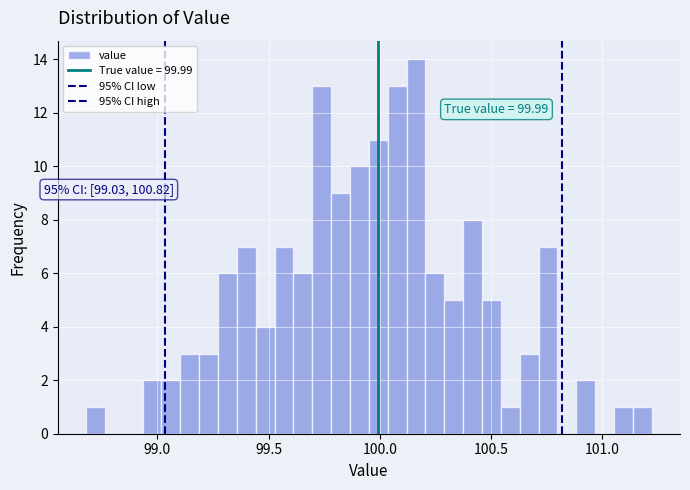

Read against the x-axis, roughly where is the centre of the tallest bar?

100.15